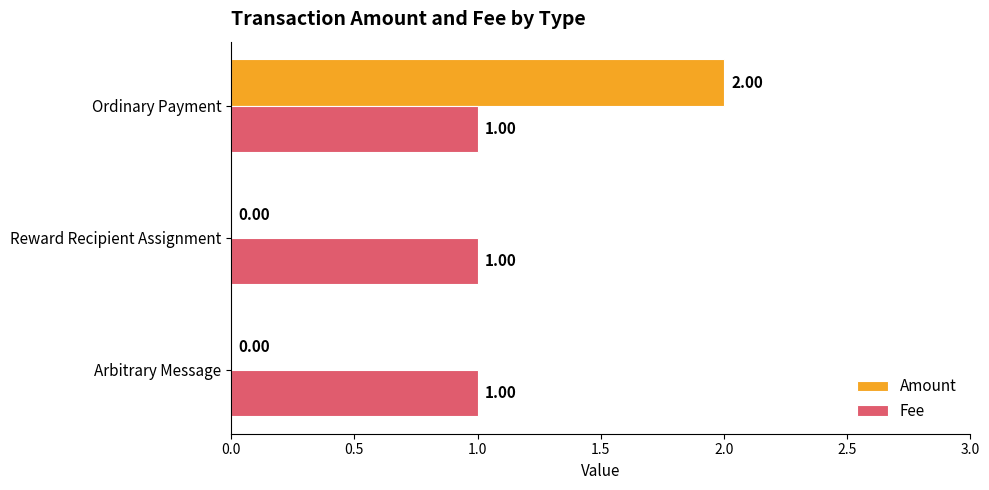

Which series changed the most between Arbitrary Message and Ordinary Payment?

Amount